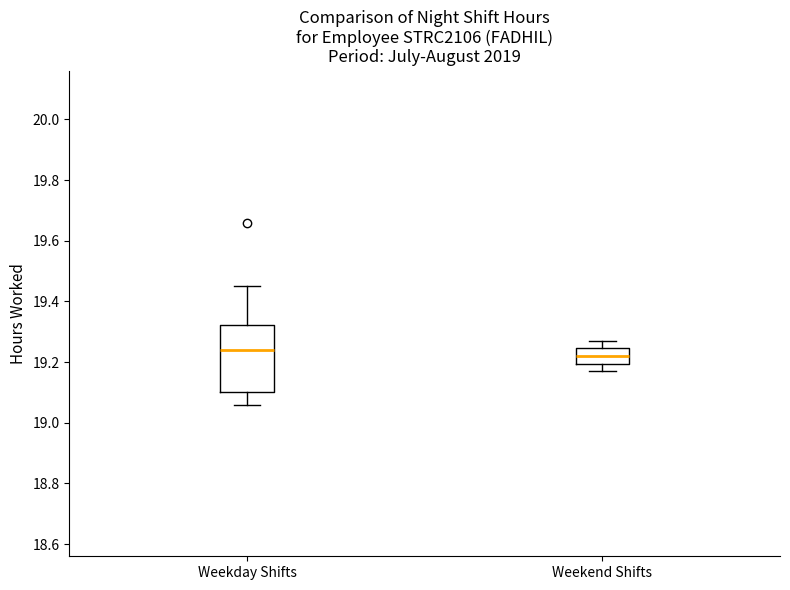

Comparing the boxes themselves (not the whiskers), which one is the tallest?

Weekday Shifts